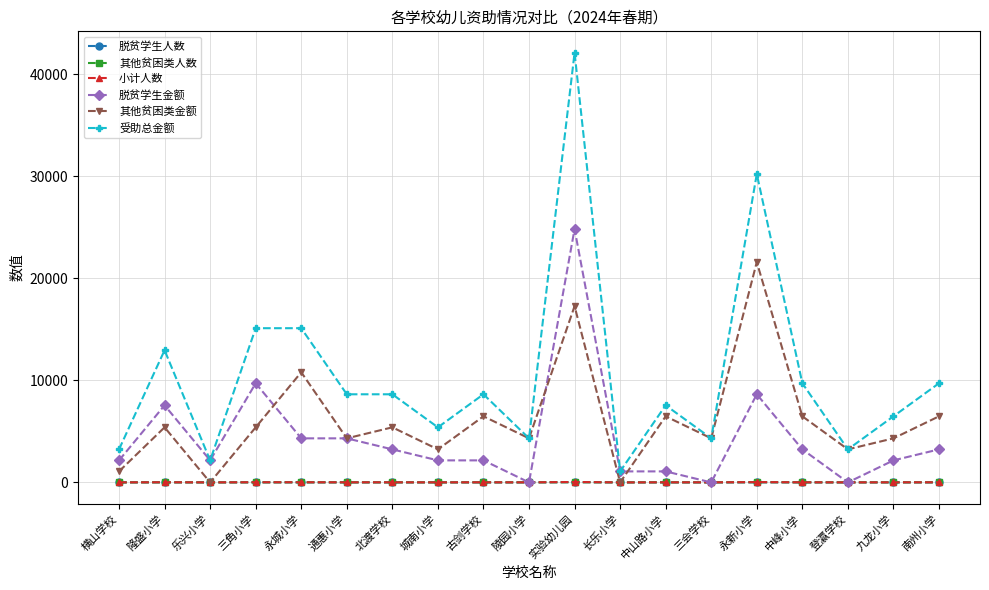

What is the difference between the maximum and minimum values in the 其他贫困类人数 series?

20